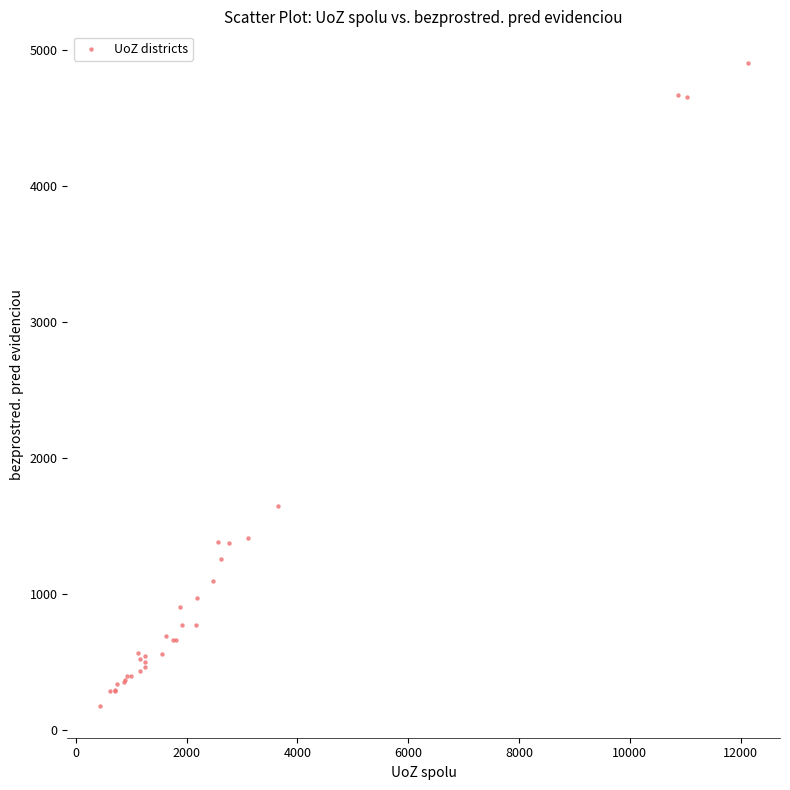

What Y value in the scatter plot is closest to 2538?

1646